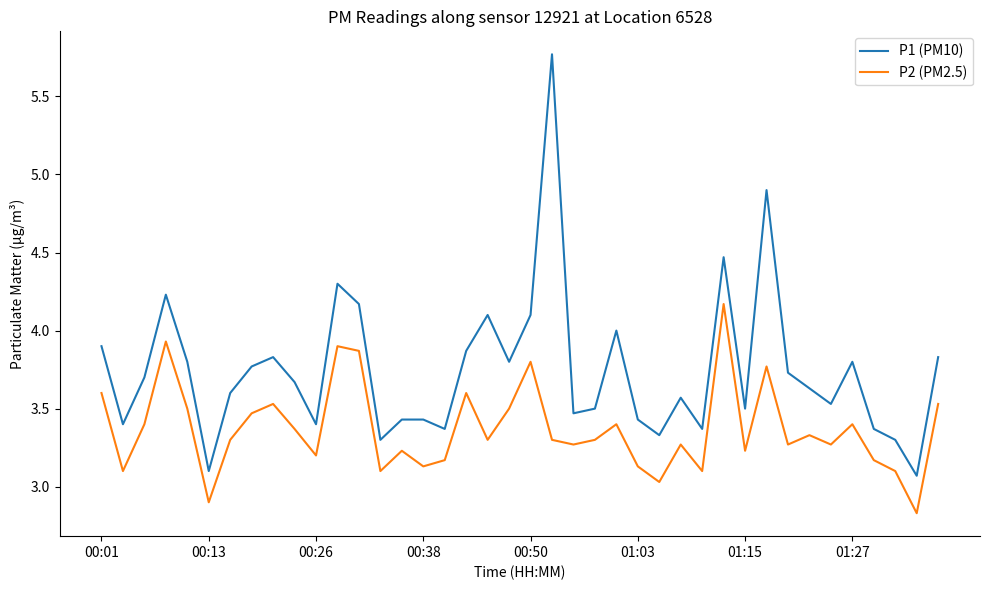

Rank the series by their maximum value, from lowest to highest.

P2 (PM2.5), P1 (PM10)